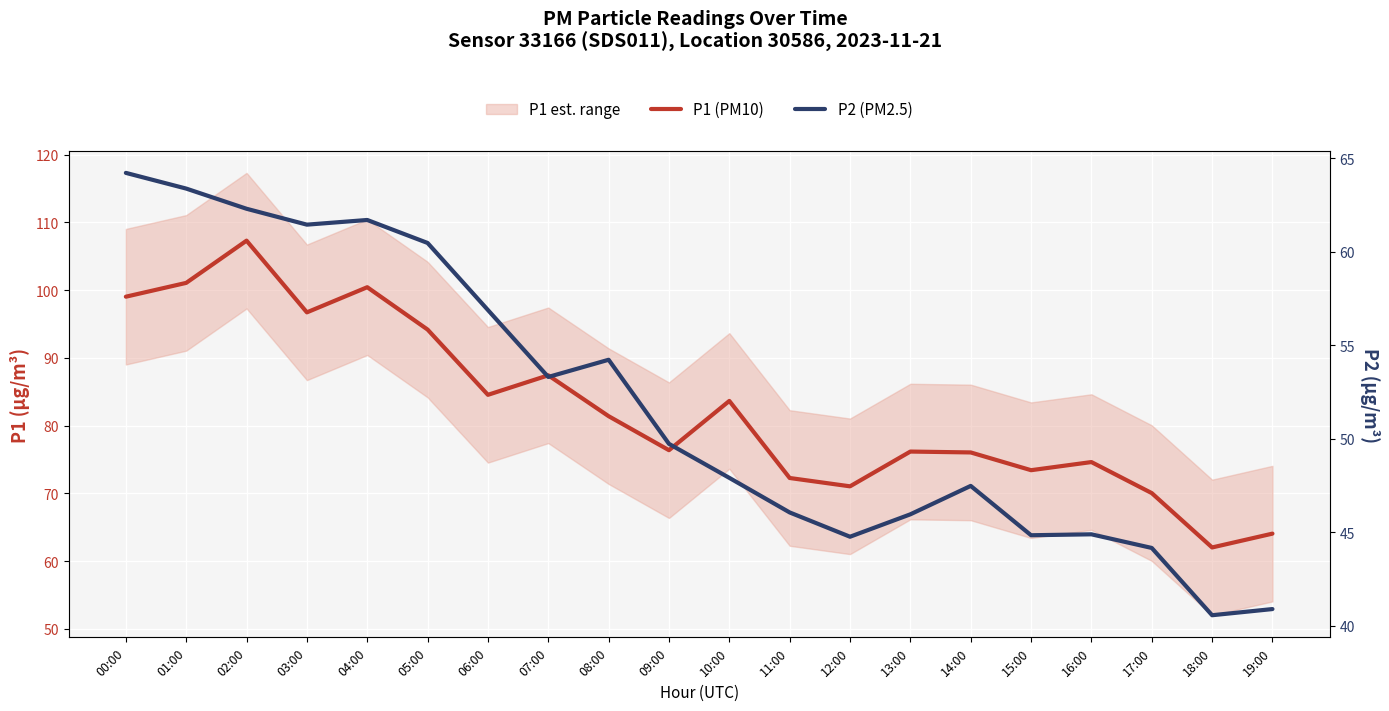

Does the chart display data point markers on the line(s)?

No